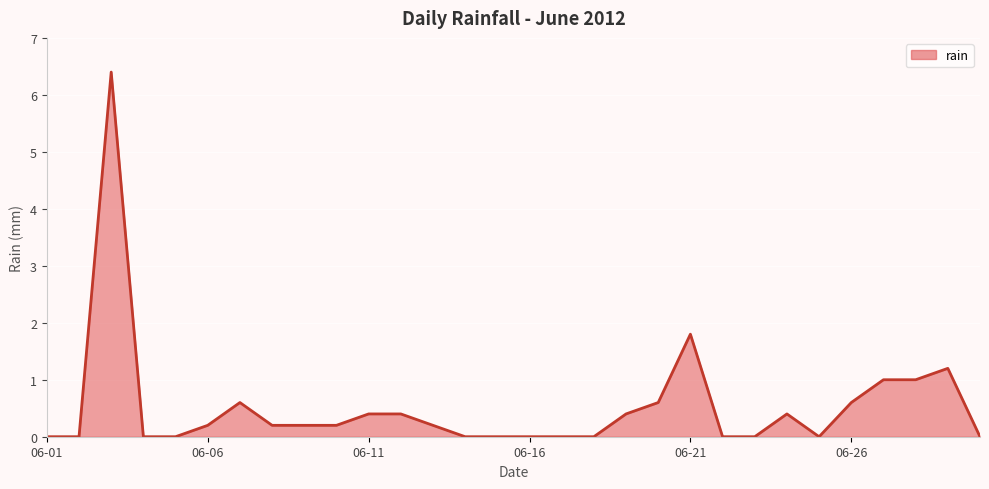

What is the difference between the maximum and minimum values?

6.4